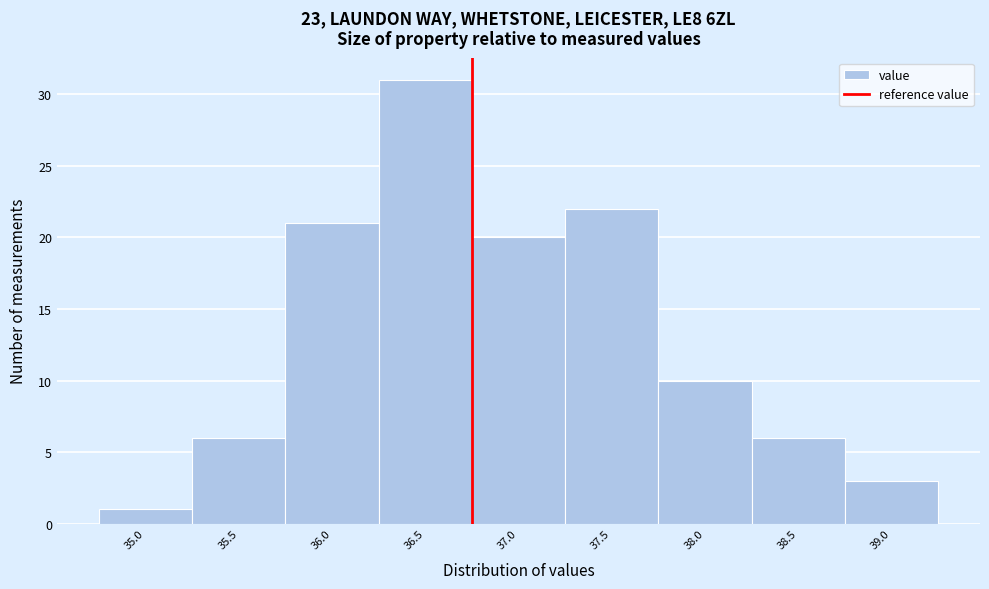

Reading right to left, what are all the values shown in this chart?

3	6	10	22	20	31	21	6	1